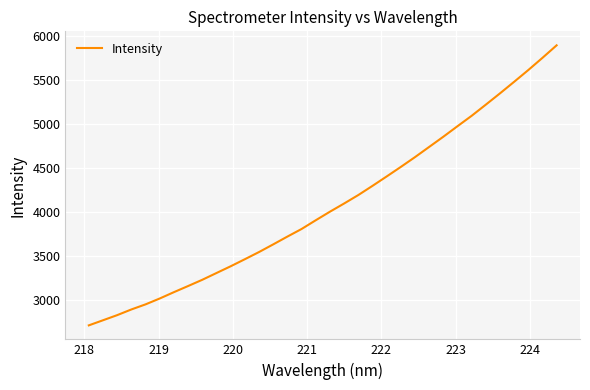

What is the difference between the second highest and minimum values?

3041.7